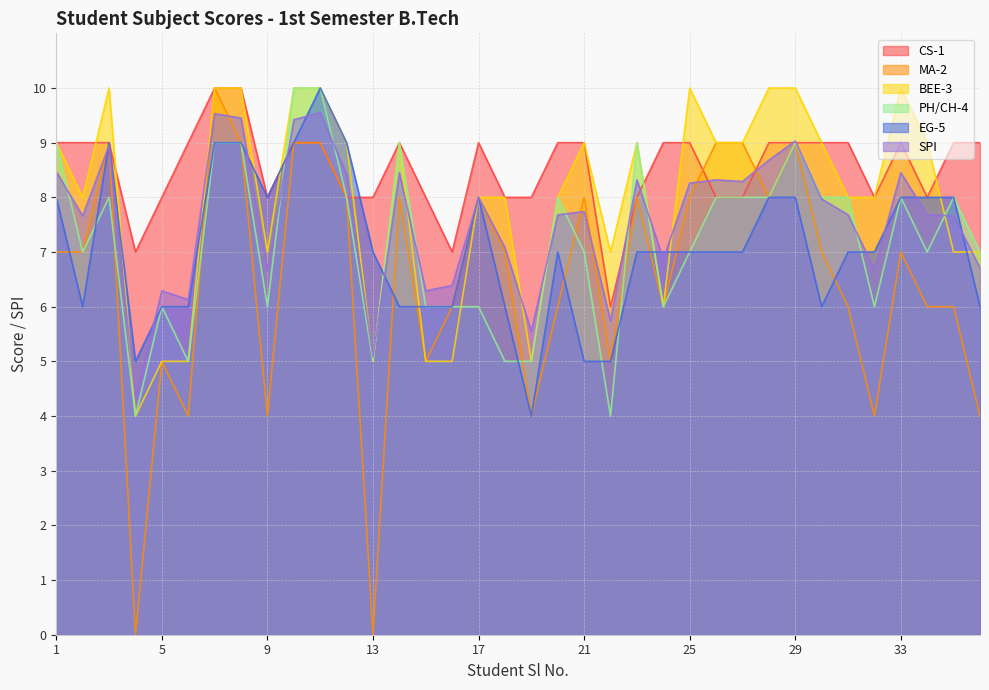

What is the value of the EG-5 point at the 6th from the left?

6.0